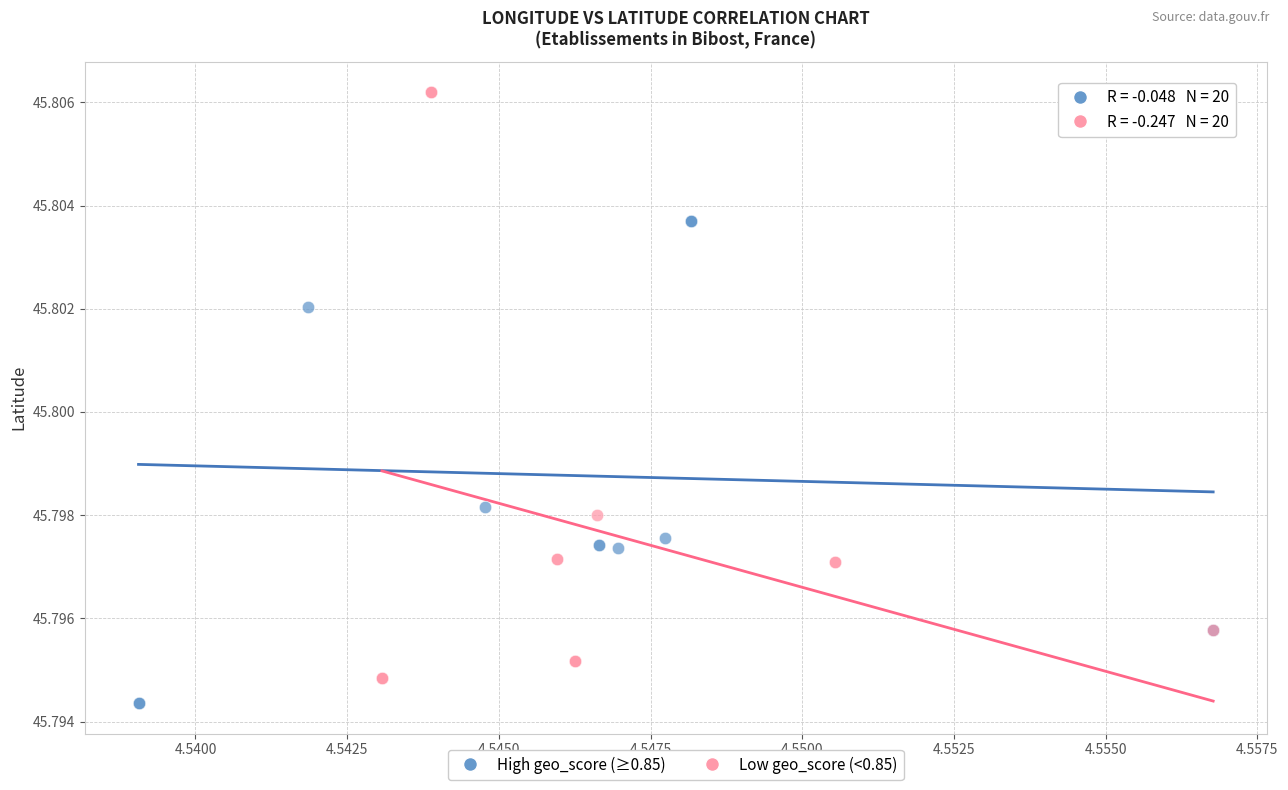

Which series contains the lowest Y value?

High geo_score (≥0.85)